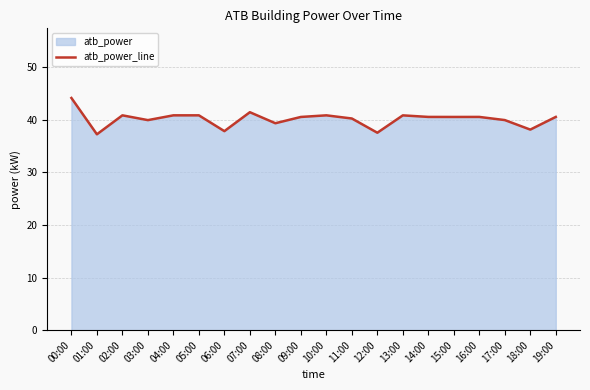

The value at 07:00 is 41.4. True or false?

True